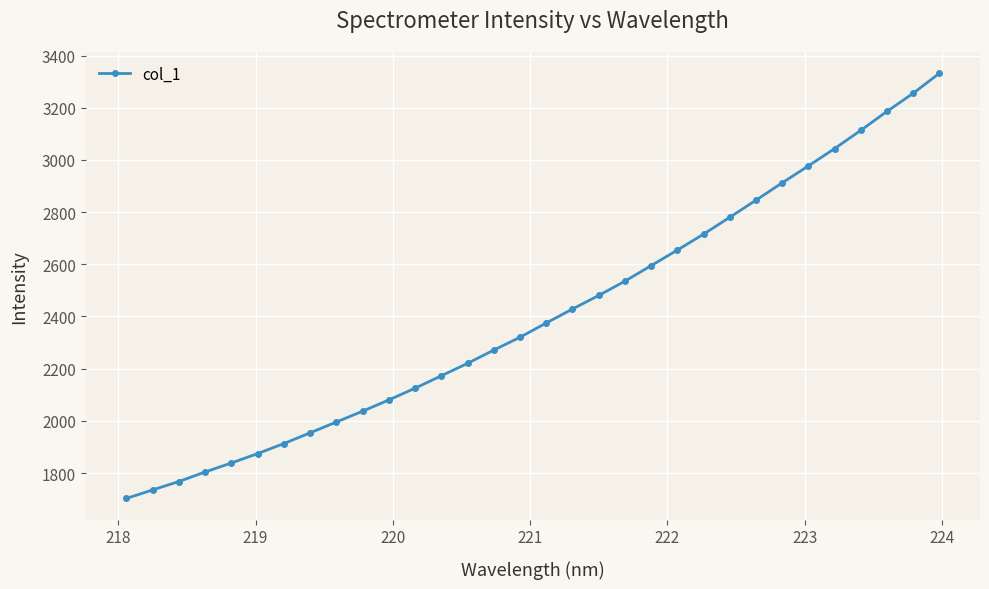

What is the difference between the maximum and minimum values?

1629.5